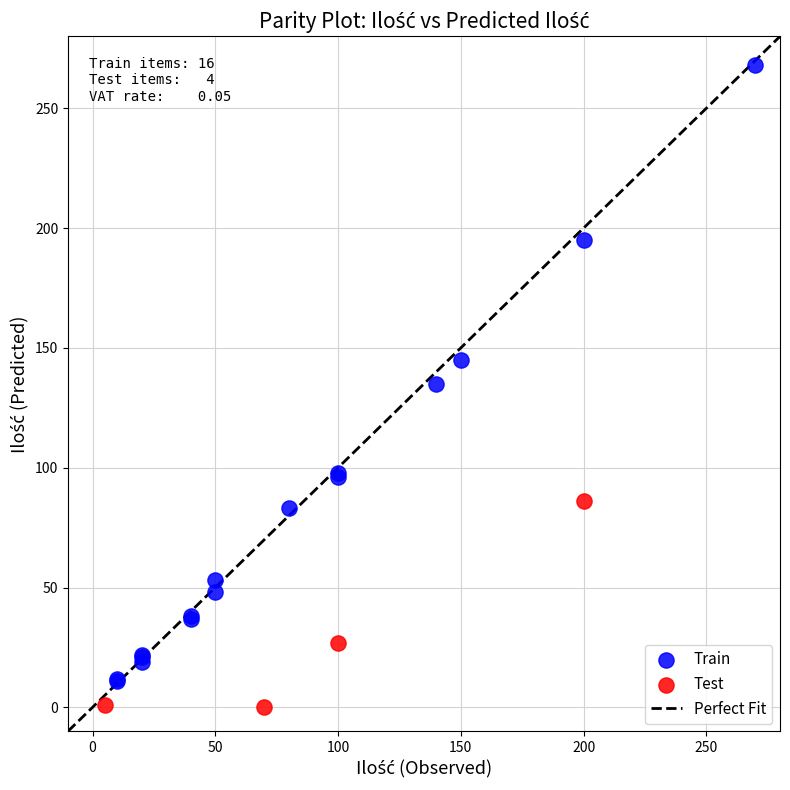

Which series reaches the maximum Y coordinate?

Train